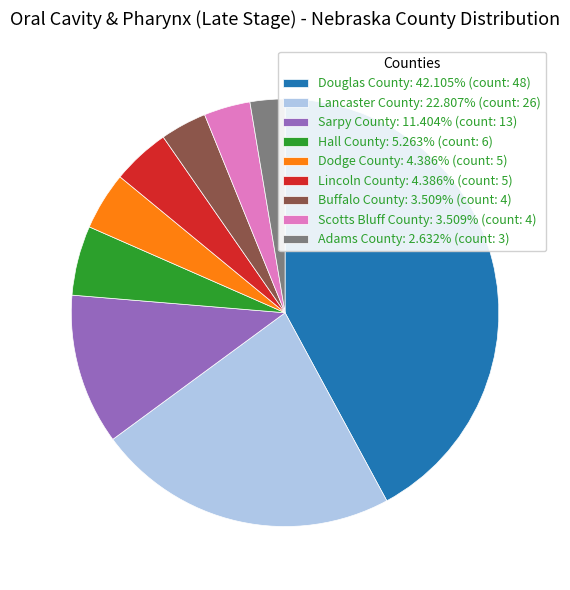

Is the sum of Adams County: 2.632% (count: 3) and Sarpy County: 11.404% (count: 13) greater than half?

No